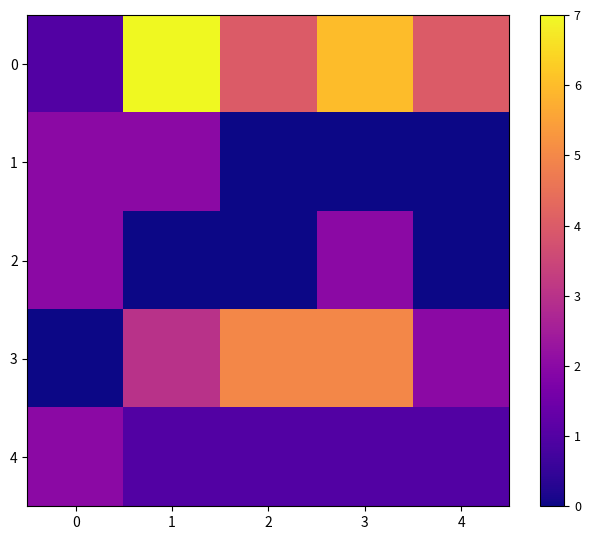

What is the greatest value displayed?

7